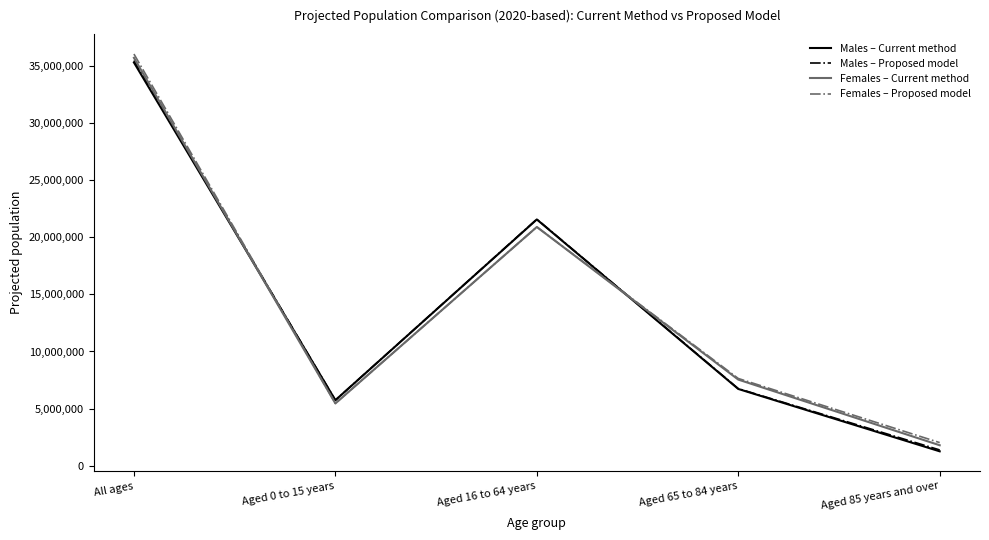

Rank the categories by Males – Proposed model value from highest to lowest.

All ages, Aged 16 to 64 years, Aged 65 to 84 years, Aged 0 to 15 years, Aged 85 years and over